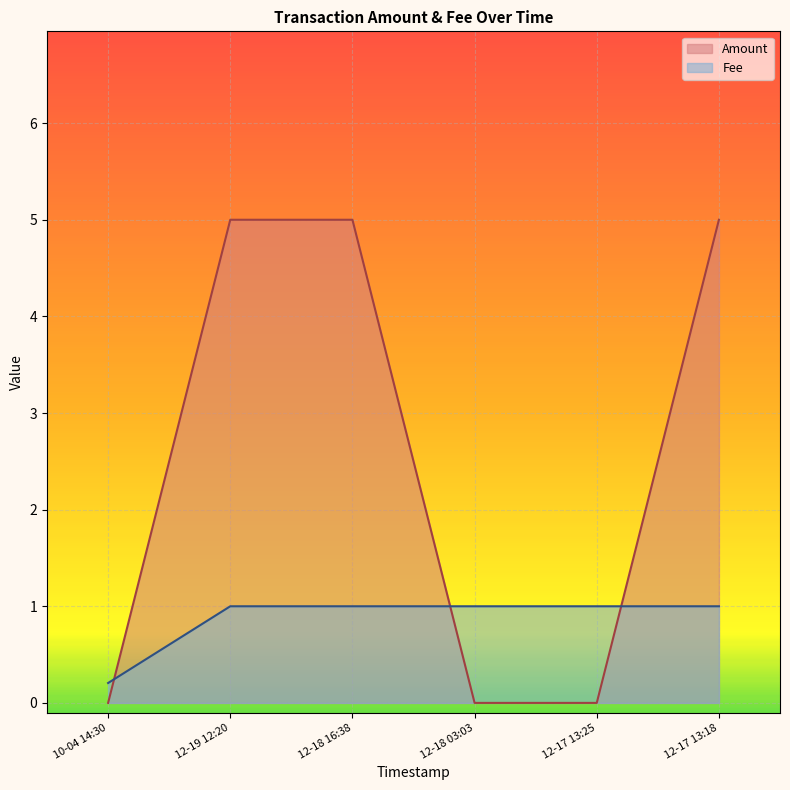

True or false: Amount has more than 2 points higher than both neighbors.

False